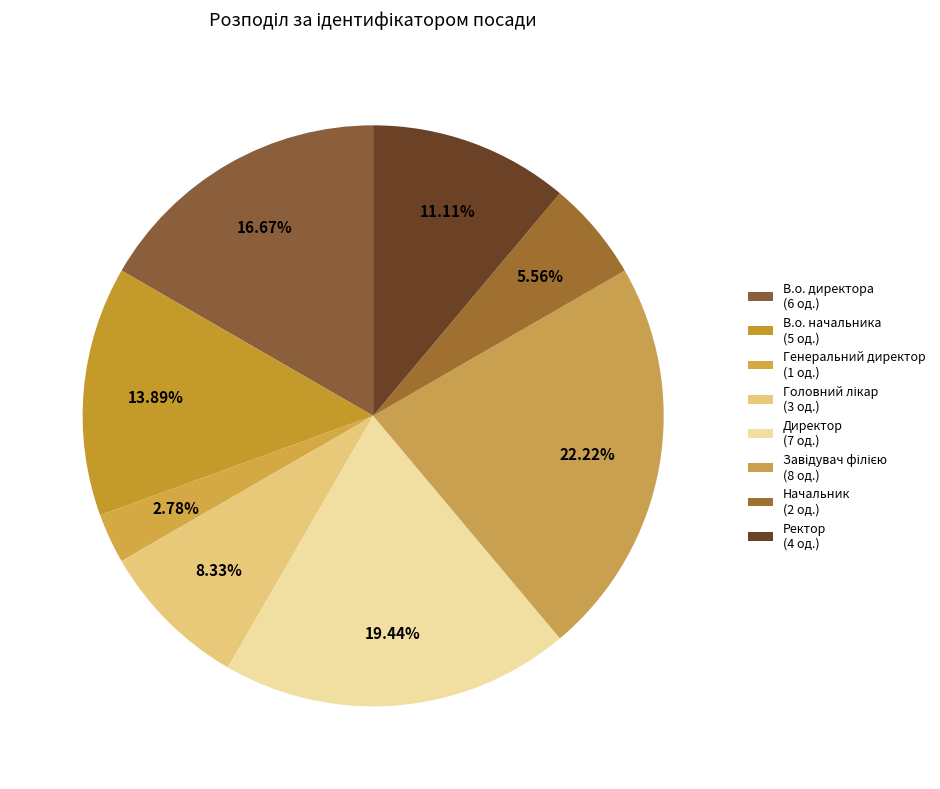

What percentage is the Головний лікар slice, to the nearest percent?

8%